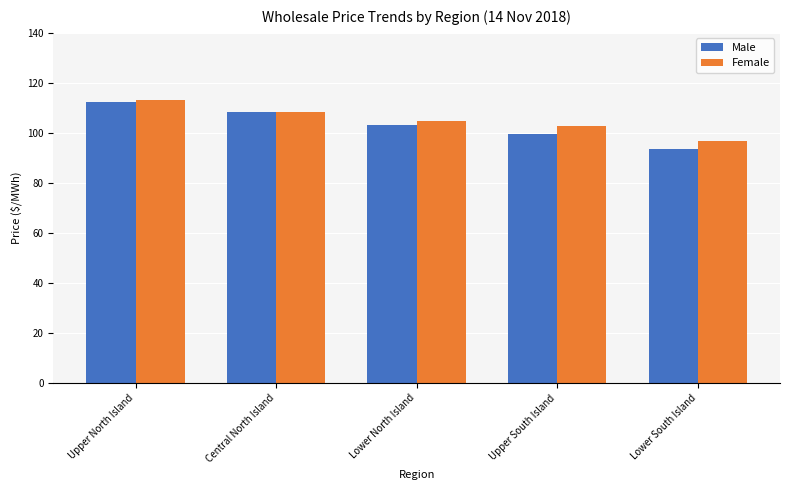

Does the chart contain stacked bars?

No